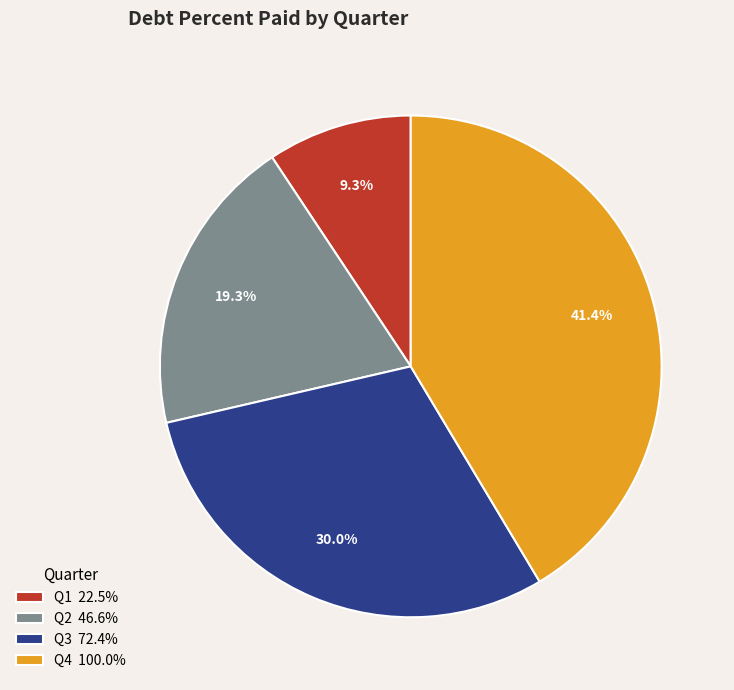

Approximately how many times larger is the value at Q3 72.4% compared to Q2 46.6%?

1.6